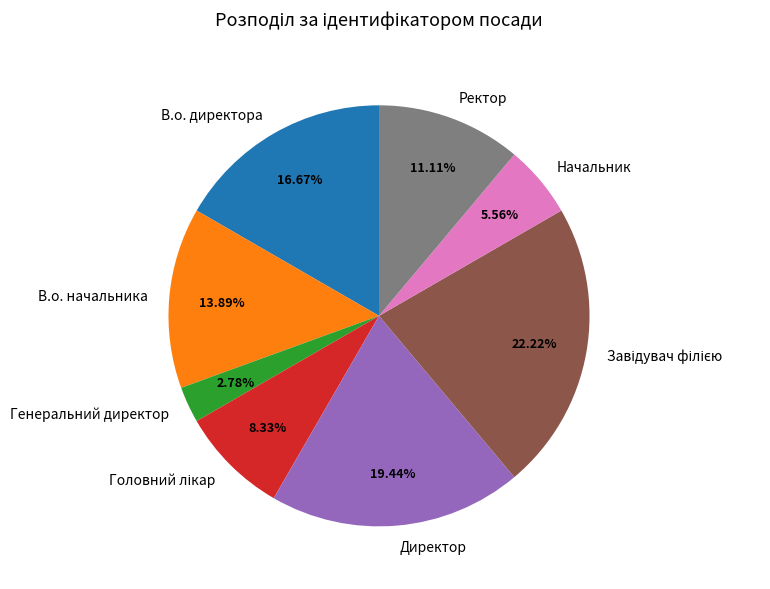

Do Ректор and Генеральний директор together represent more than half of the pie?

No